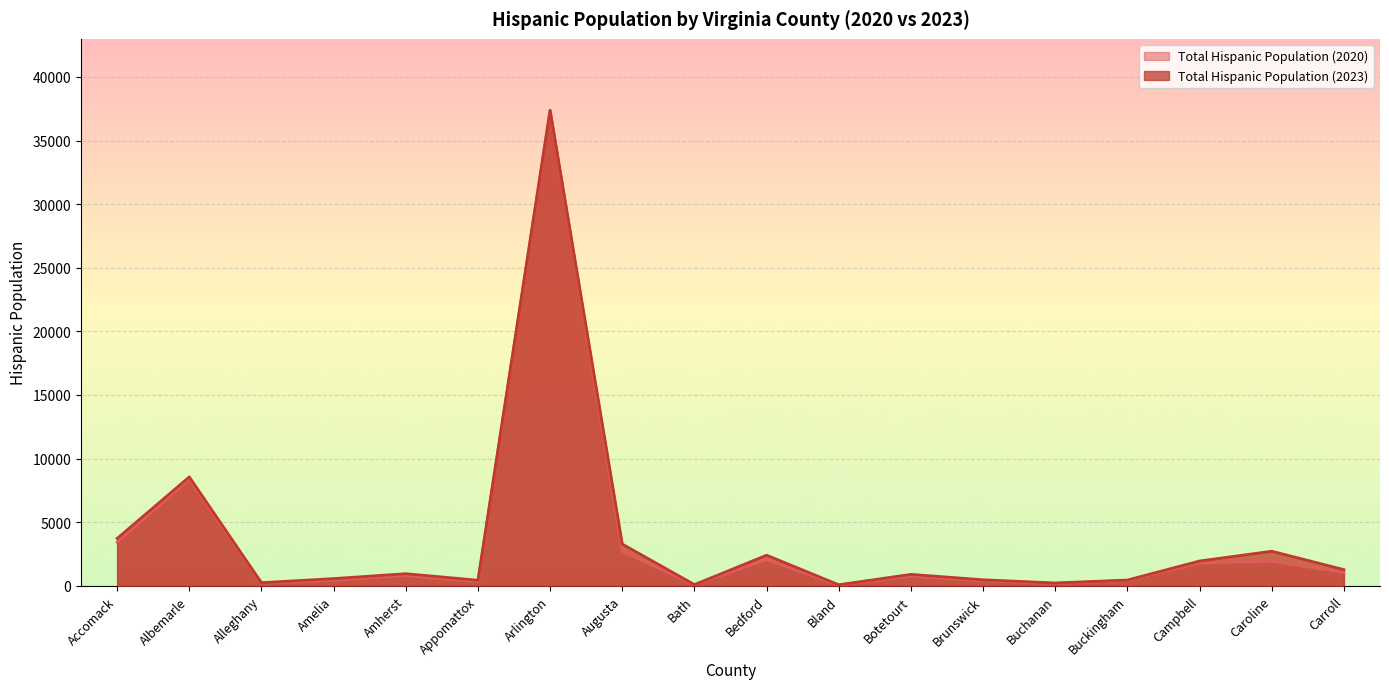

What position from the left is Amelia?

4